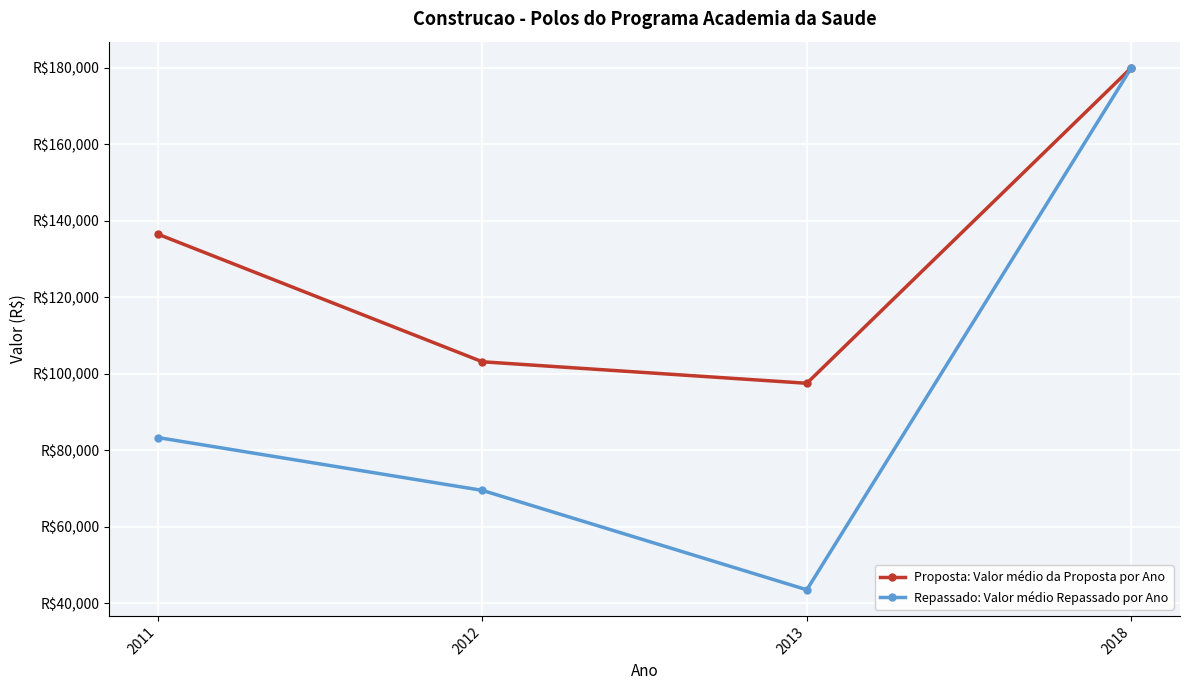

Is the value of Repassado: Valor médio Repassado por Ano at 2018 greater than the value of Proposta: Valor médio da Proposta por Ano at 2013?

Yes